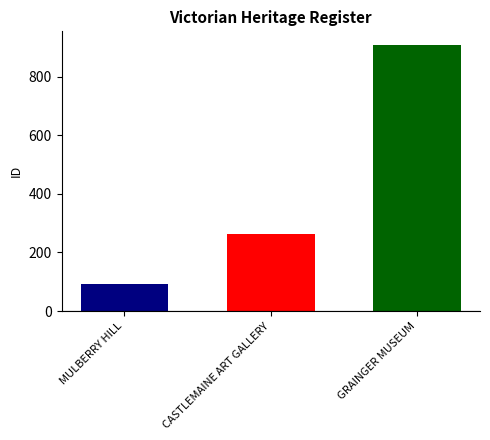

What is the difference between the highest and lowest values at CASTLEMAINE ART GALLERY?

817